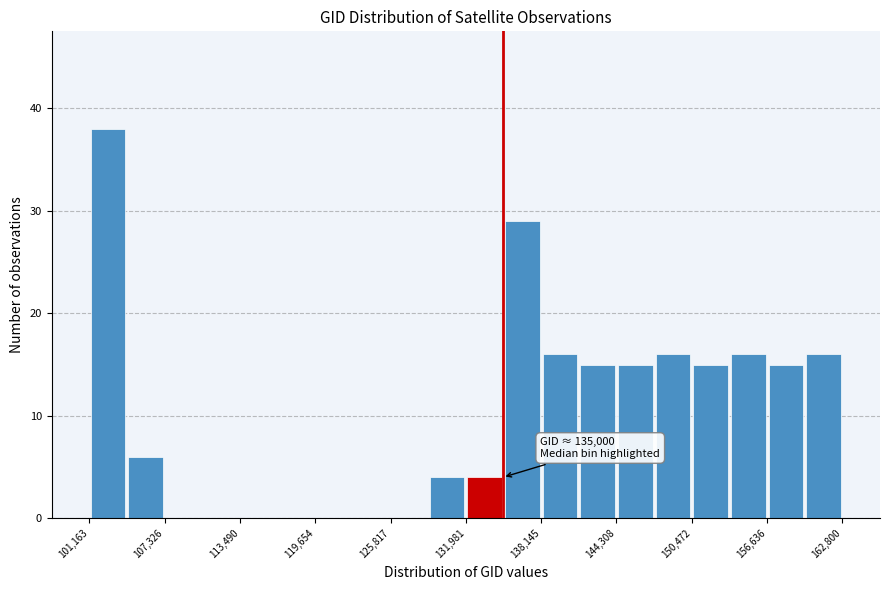

Around what value on the x-axis is the tallest bar? Give the approximate position of its centre, as read against the axis.

103000